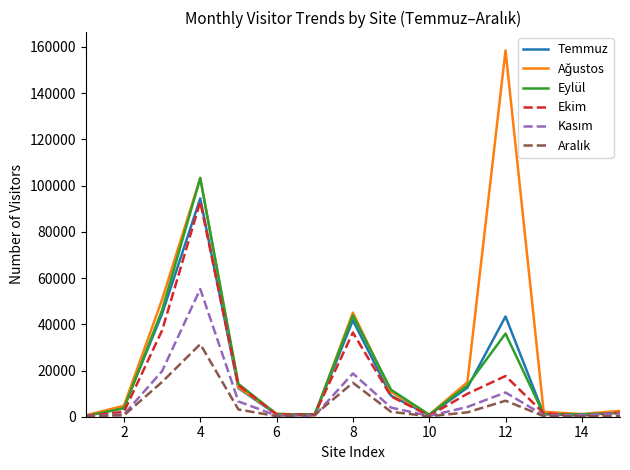

What is the maximum value for Eylül?

103227